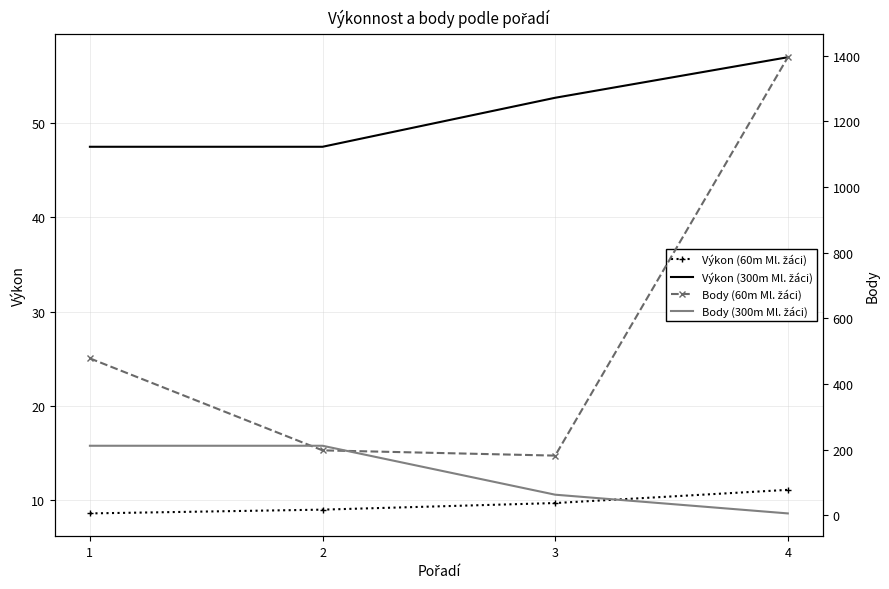

What is the value of the Body (300m Ml. žáci) point at the 2nd from the left?

212.0